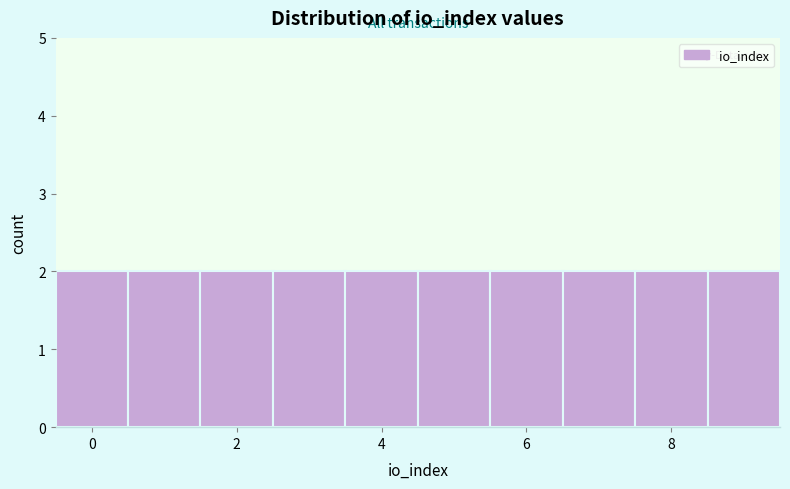

How tall is the bar that spans 7.5 to 8.5 on the x-axis? Neither the bar edges nor the heights are printed on the chart, so give them approximately, as read against the axes.

2